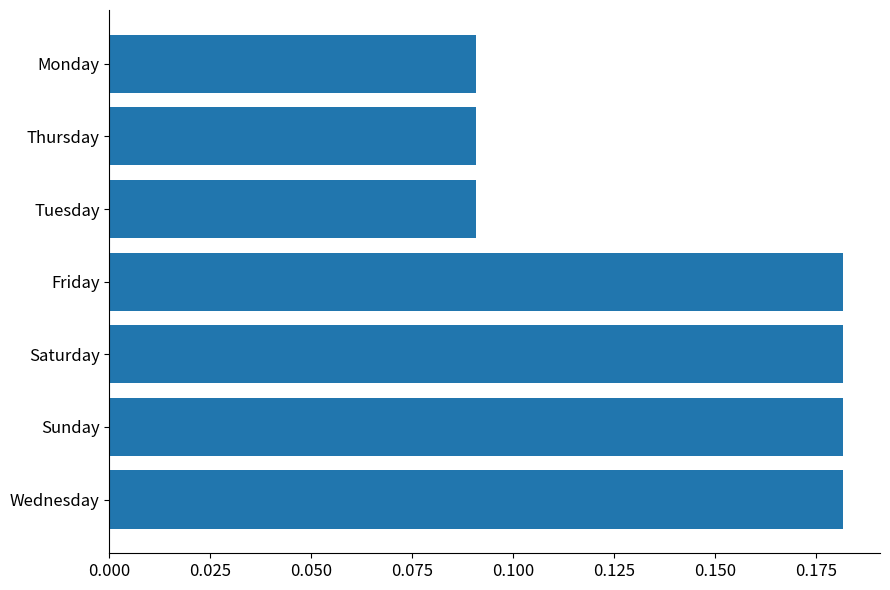

How many values are between 0 and 1?

7